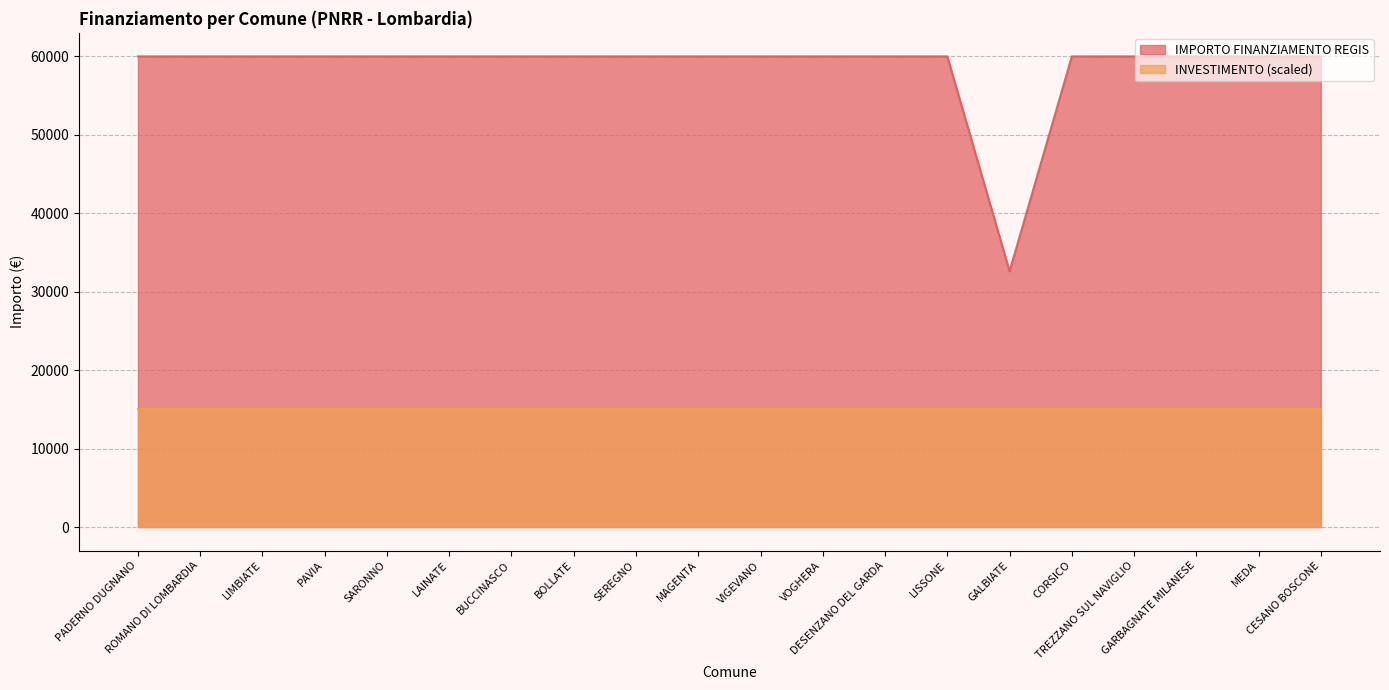

Rank the categories by value from lowest to highest.

GALBIATE, PADERNO DUGNANO, ROMANO DI LOMBARDIA, LIMBIATE, PAVIA, SARONNO, LAINATE, BUCCINASCO, BOLLATE, SEREGNO, MAGENTA, VIGEVANO, VOGHERA, DESENZANO DEL GARDA, LISSONE, CORSICO, TREZZANO SUL NAVIGLIO, GARBAGNATE MILANESE, MEDA, CESANO BOSCONE